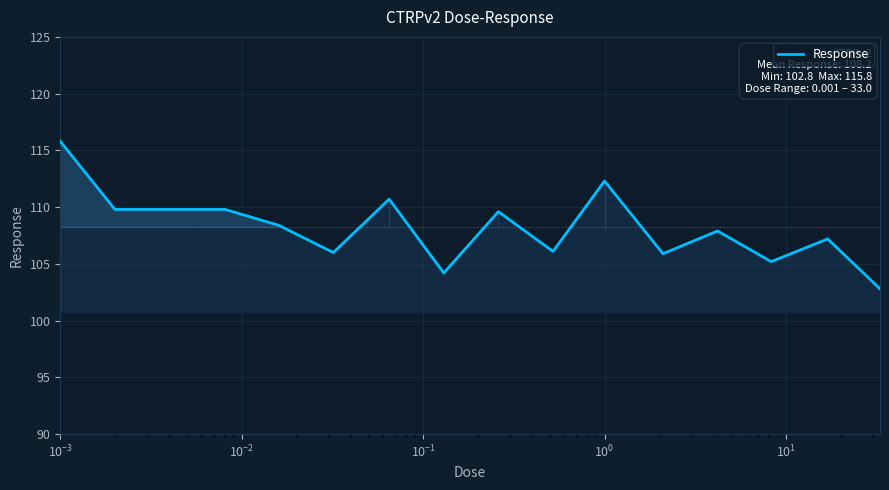

What is the smallest value displayed?

102.8